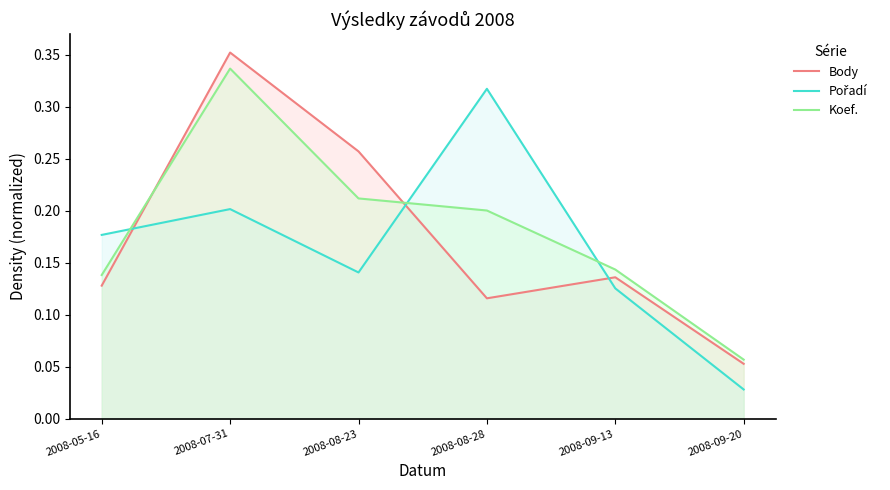

What value does the Koef. series have at 2008-08-28?

0.2